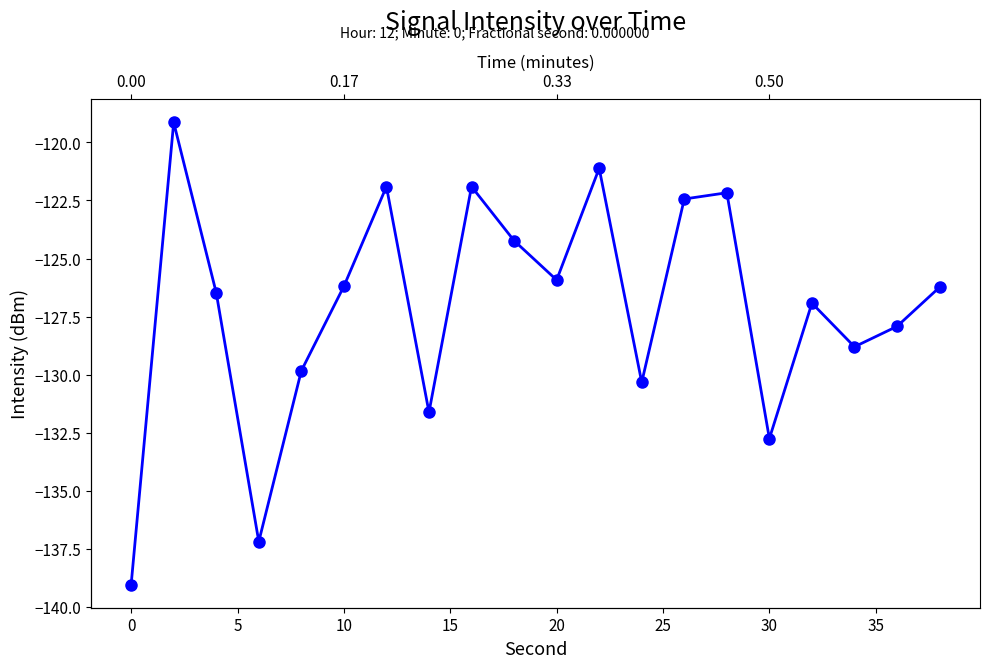

What is the approximate value at 30?

-132.8